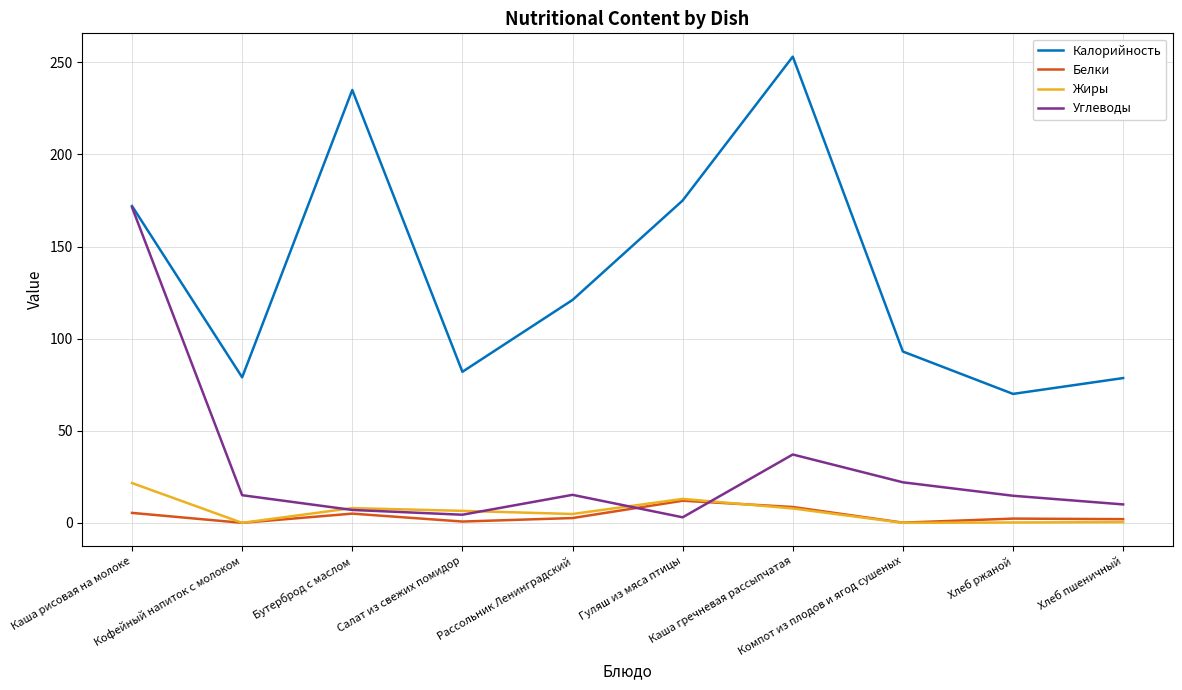

True or false: Калорийность and Белки intersect in this chart.

False